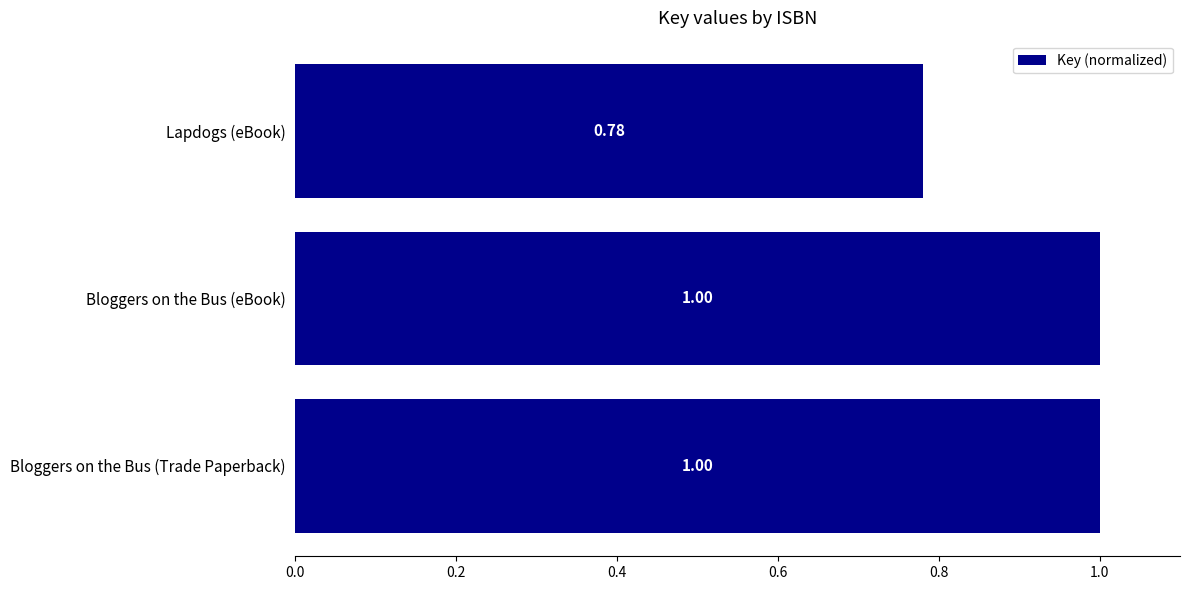

Between Lapdogs (eBook) and Bloggers on the Bus (Trade Paperback), which is larger?

Bloggers on the Bus (Trade Paperback)